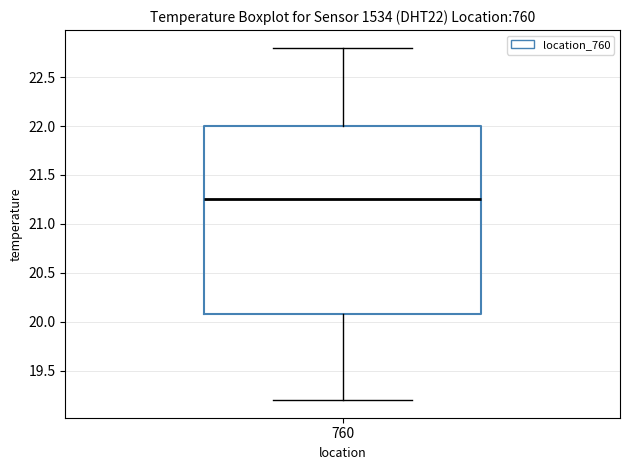

Transcribe this box plot: give where the median line is, the range the box spans, and where the two whiskers end, as read against the y-axis. The values are not printed on the chart, so give them approximately, as read against the axis.

median 21.25, box 20.10 to 22.00, whiskers 19.20 to 22.80